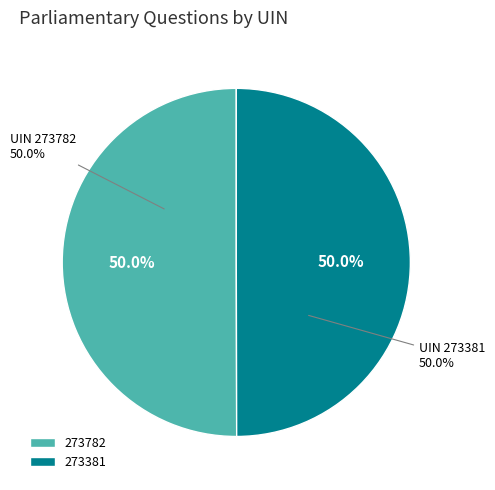

The 273381 slice represents 60% of the pie. True or false?

False